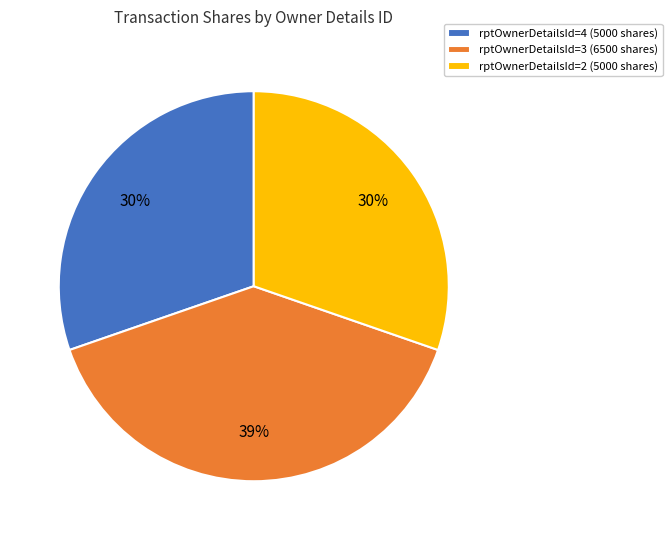

Combined, do rptOwnerDetailsId=3 (6500 shares) and rptOwnerDetailsId=2 (5000 shares) account for over 50%?

Yes